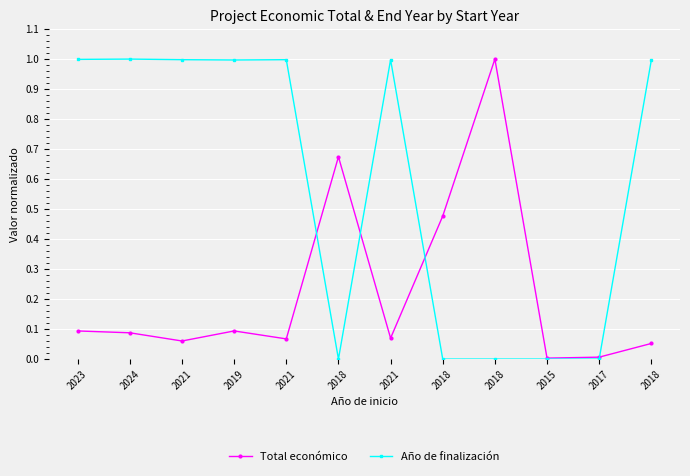

What are all the series names shown in the legend?

Total económico, Año de finalización